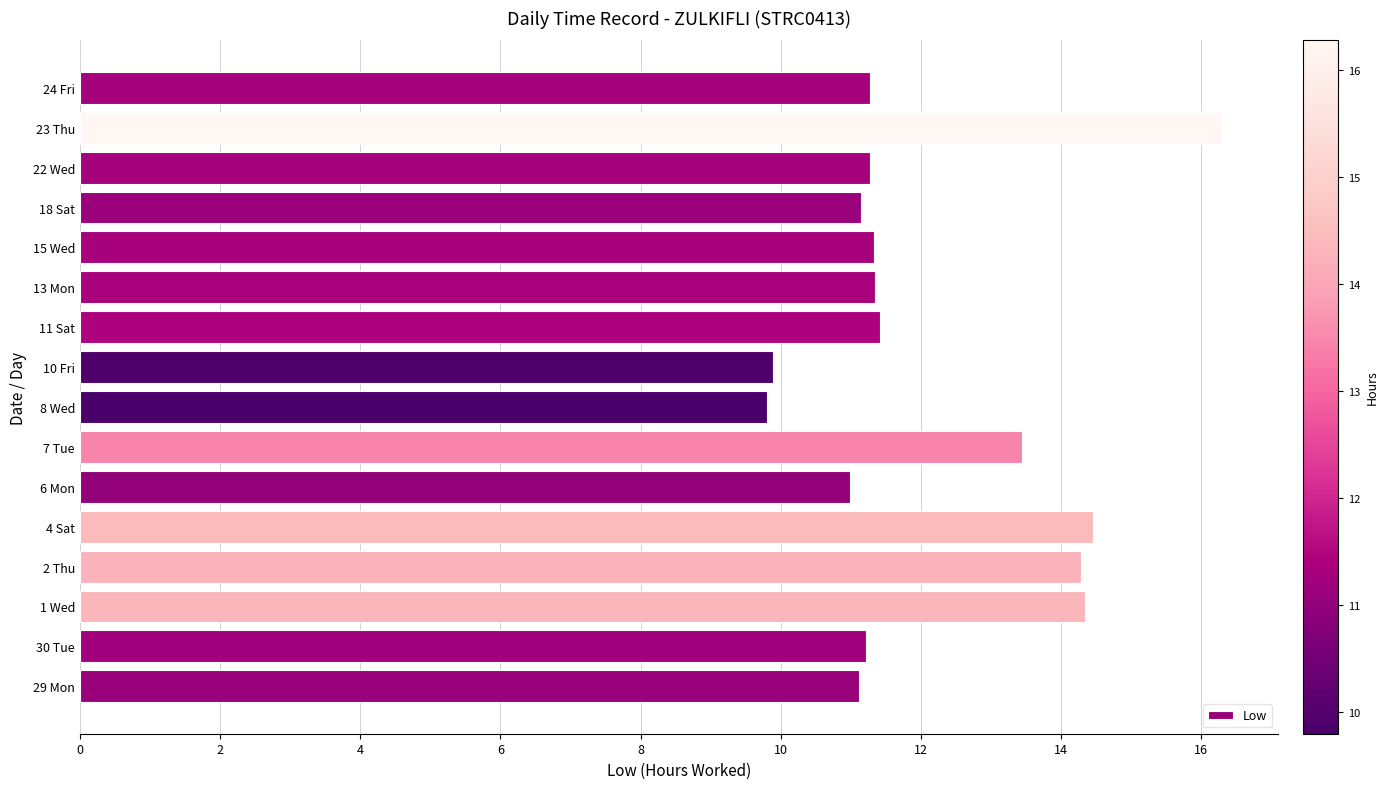

Which label corresponds to the largest value in the chart?

23 Thu